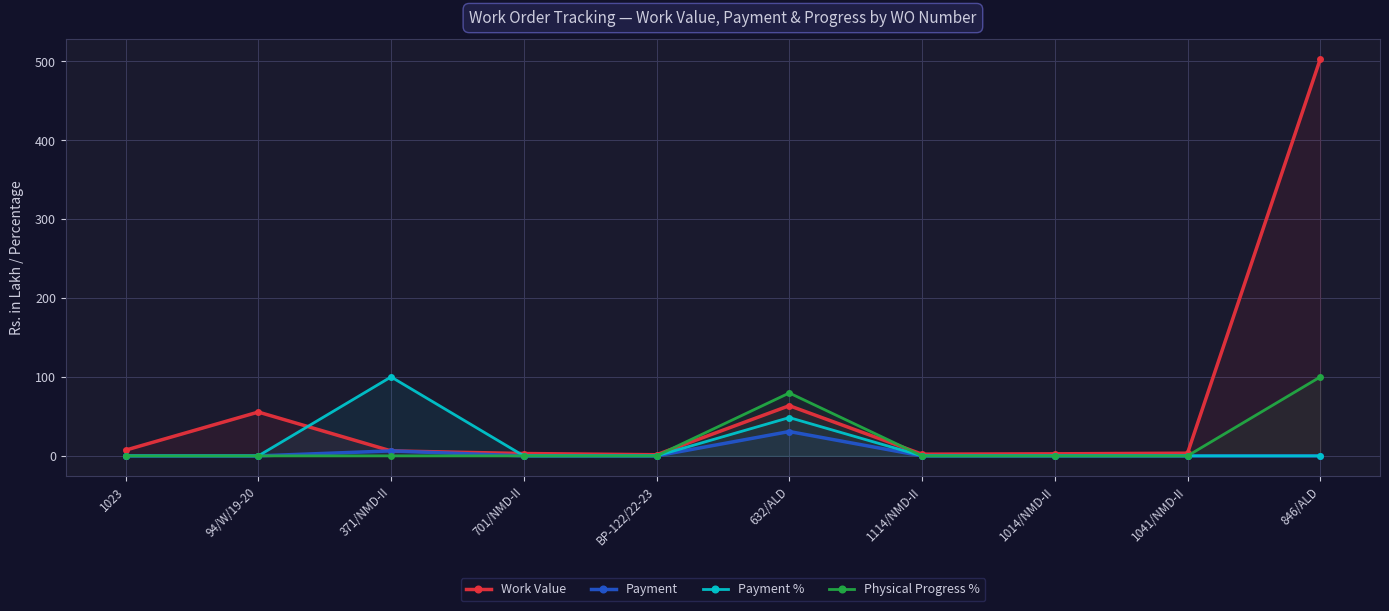

What position from the left is BP-122/22-23?

5